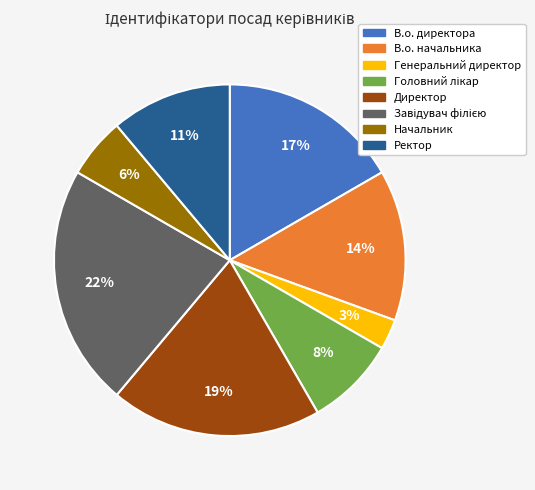

To the nearest percent, what is the difference between the В.о. начальника and Начальник slice percentages?

8%